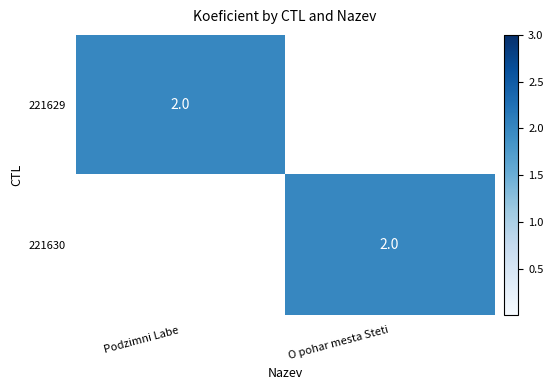

Which label corresponds to the smallest value in the chart?

O pohar mesta Steti